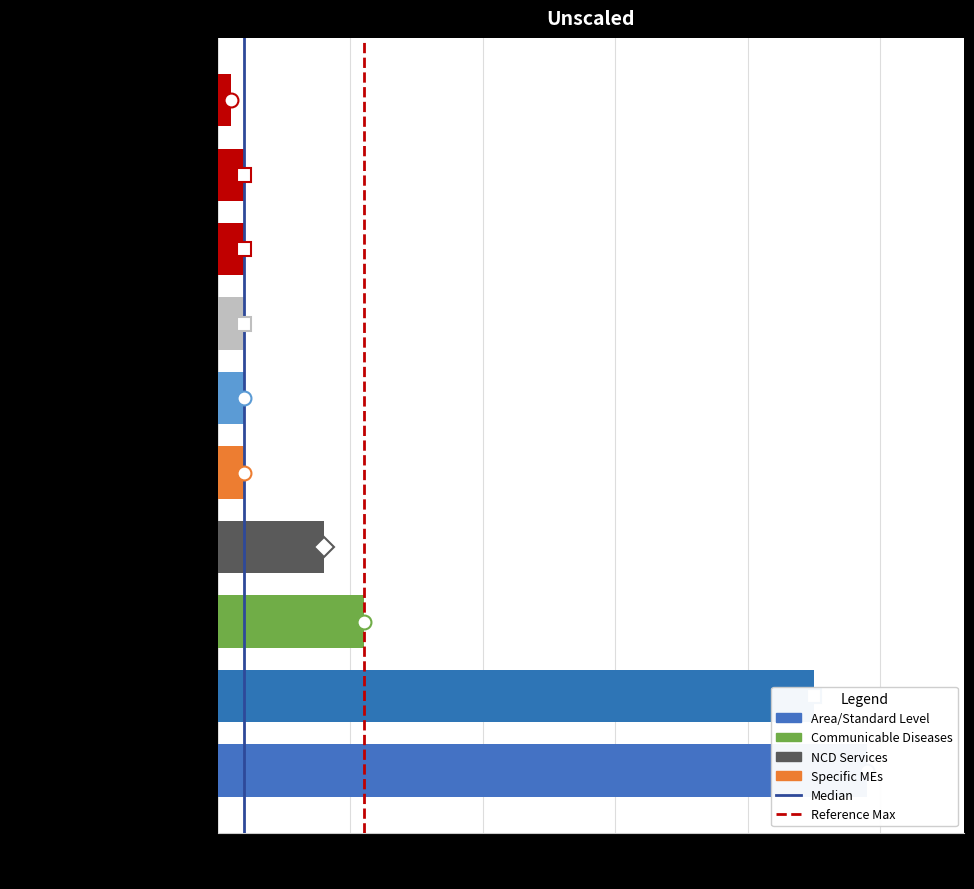

What position from the right is ME A1.4 (Family Planning)?

3